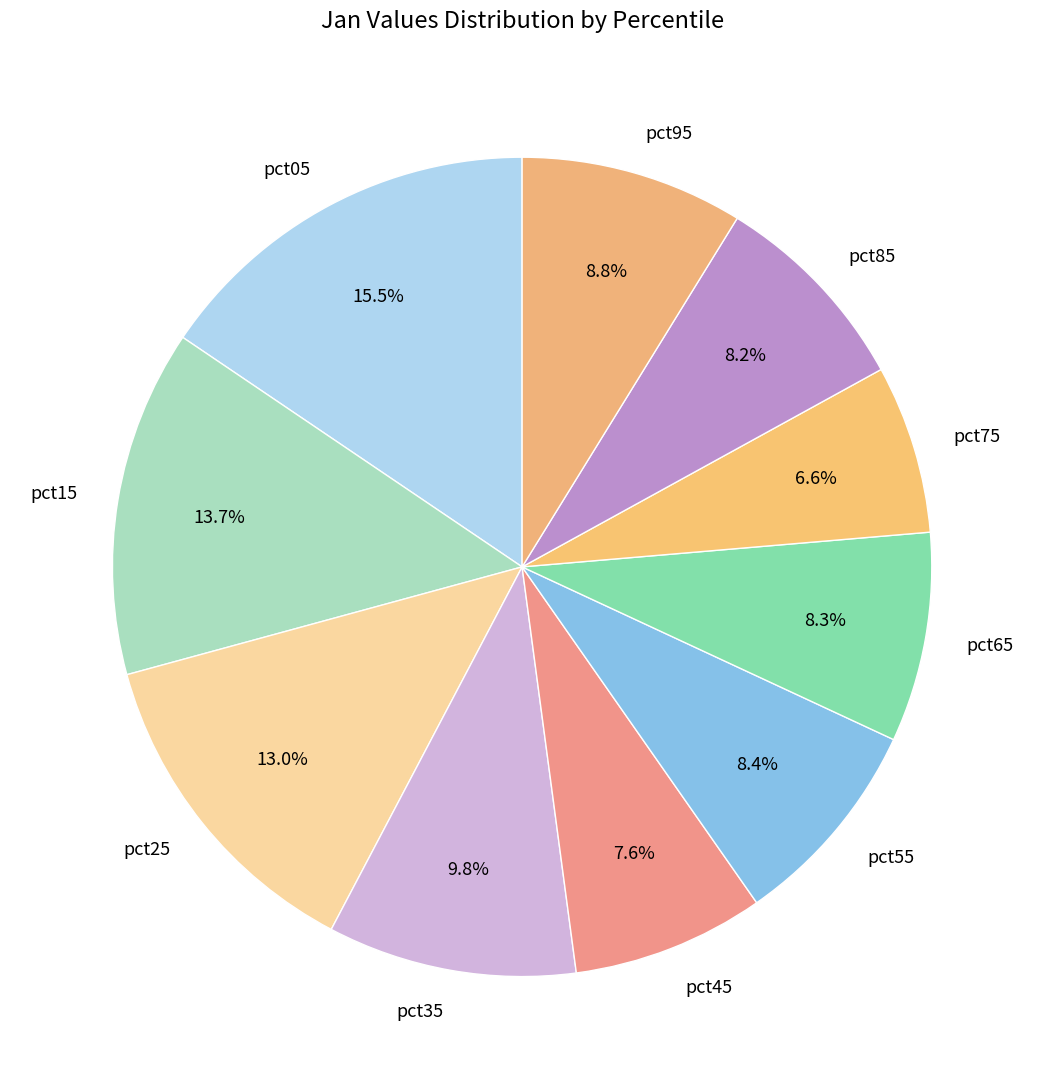

To the nearest percent, what is the average slice percentage?

10%